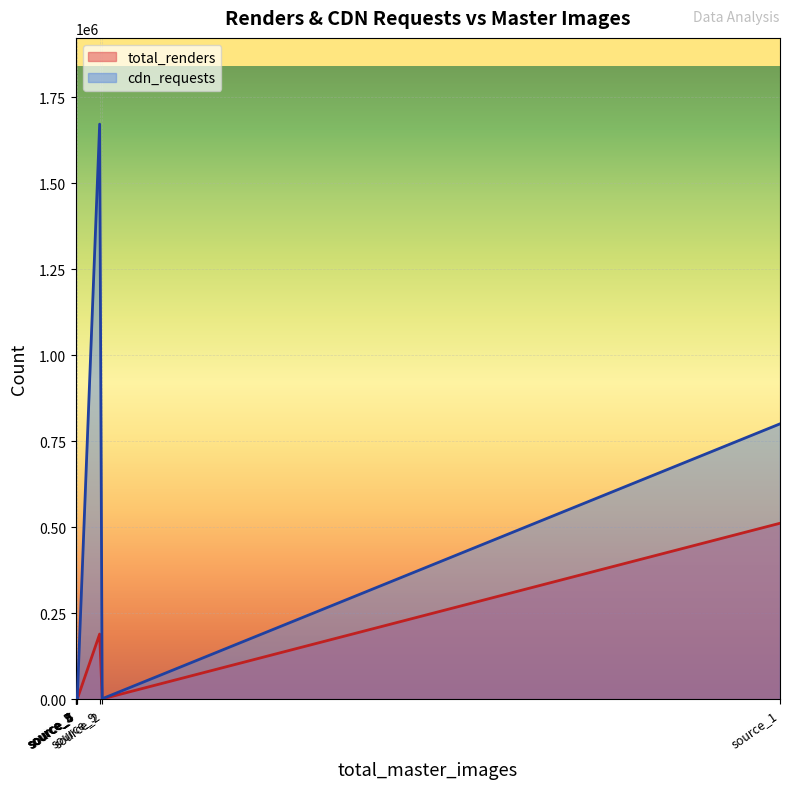

What is the difference between the maximum and minimum values in the cdn_requests series?

1671863